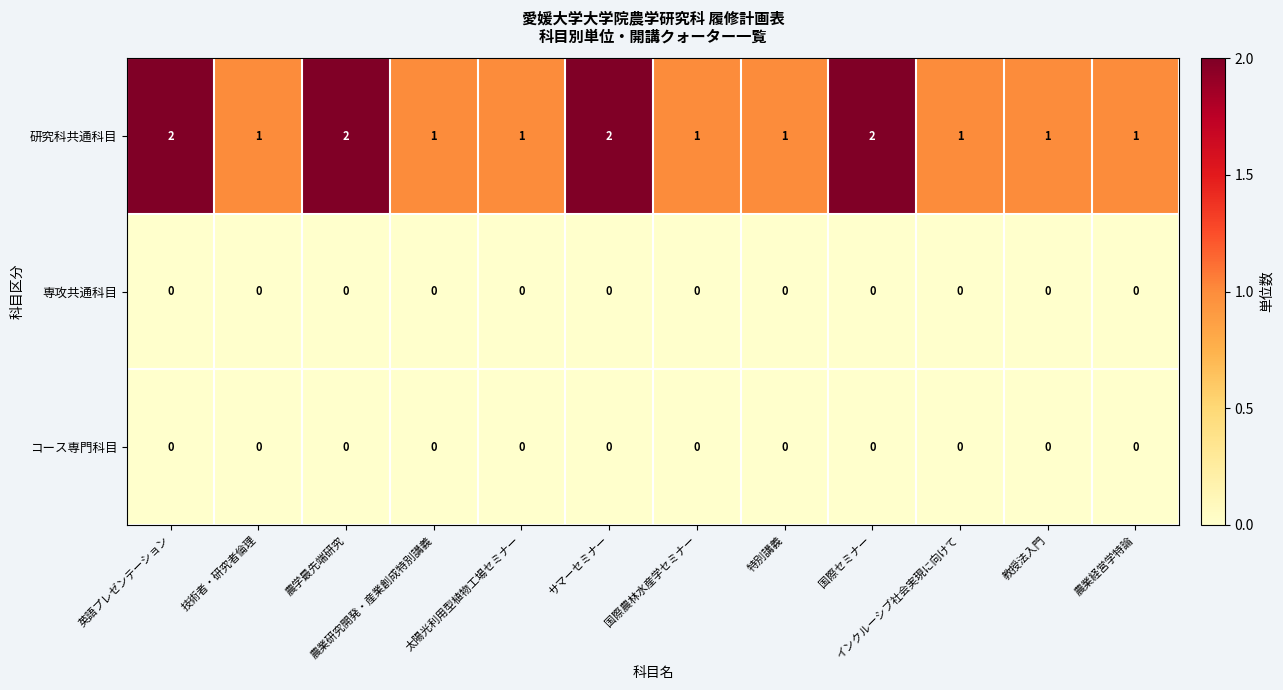

Which series has the largest total across all categories?

研究科共通科目